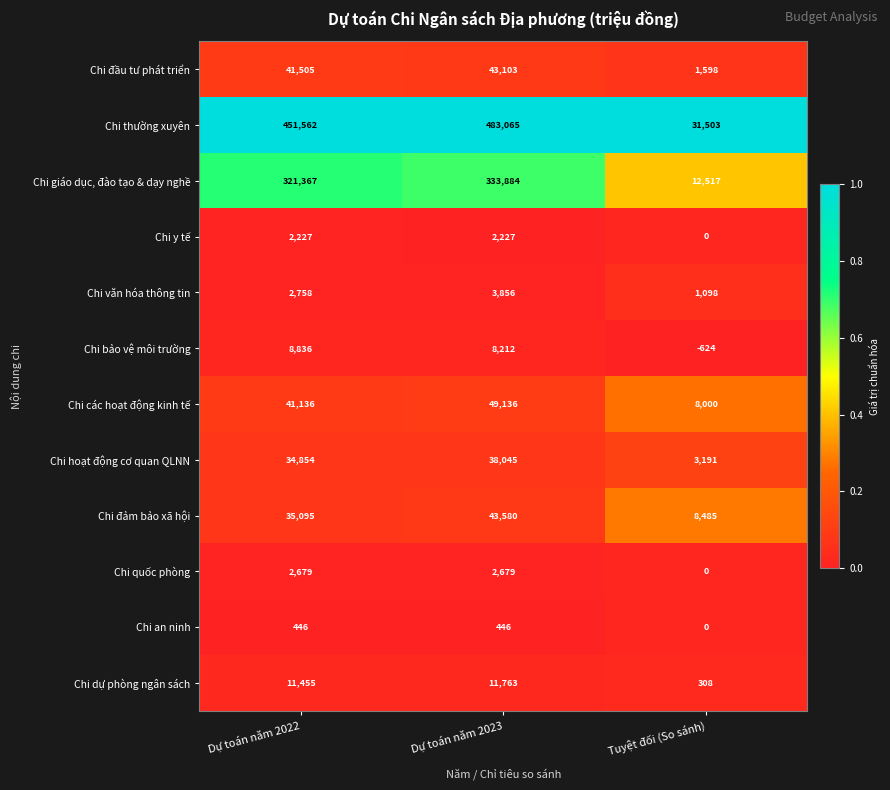

Which category has the highest value across all series?

Dự toán năm 2023